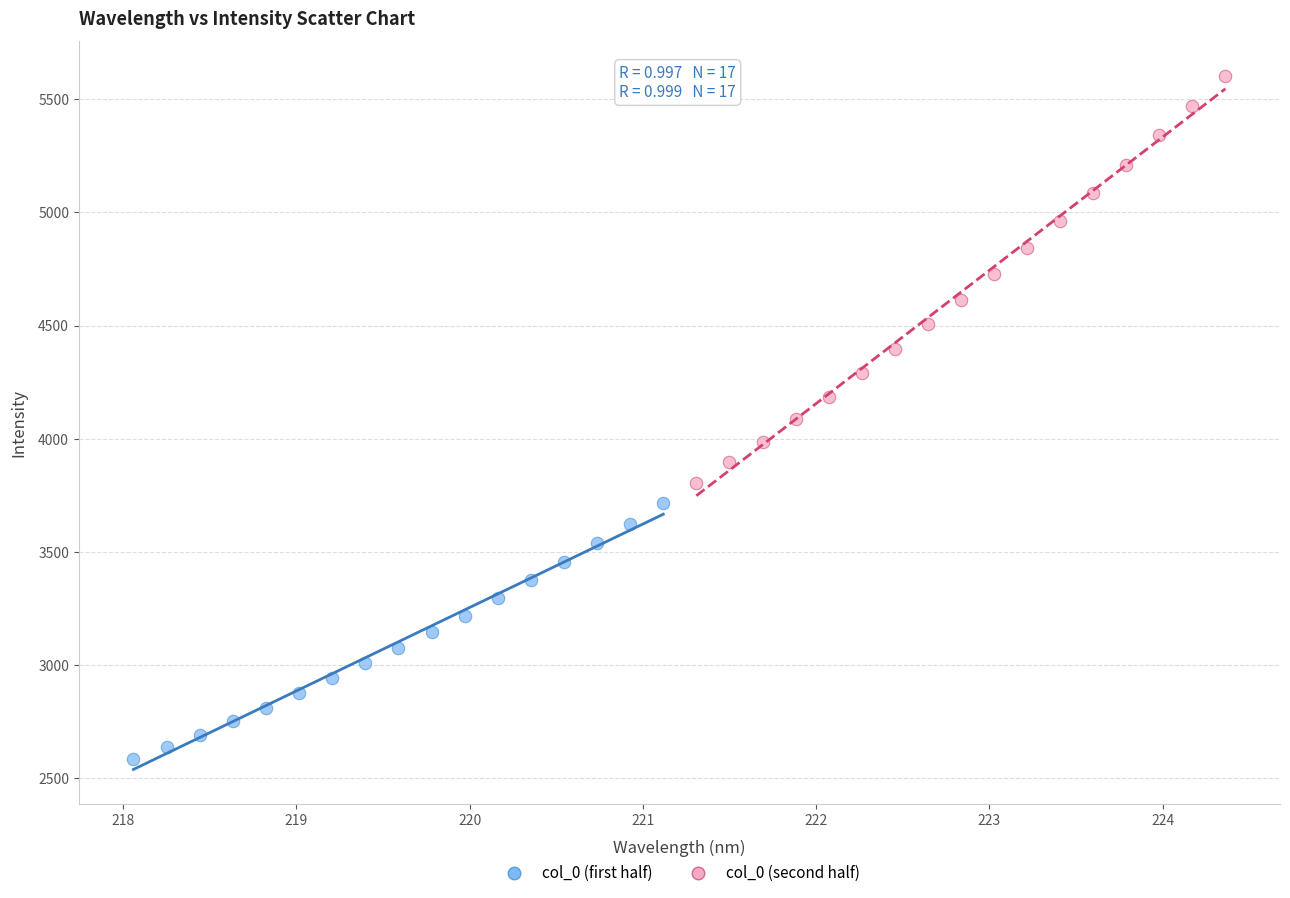

Which series has the widest spread of Y values?

col_0 (second half)